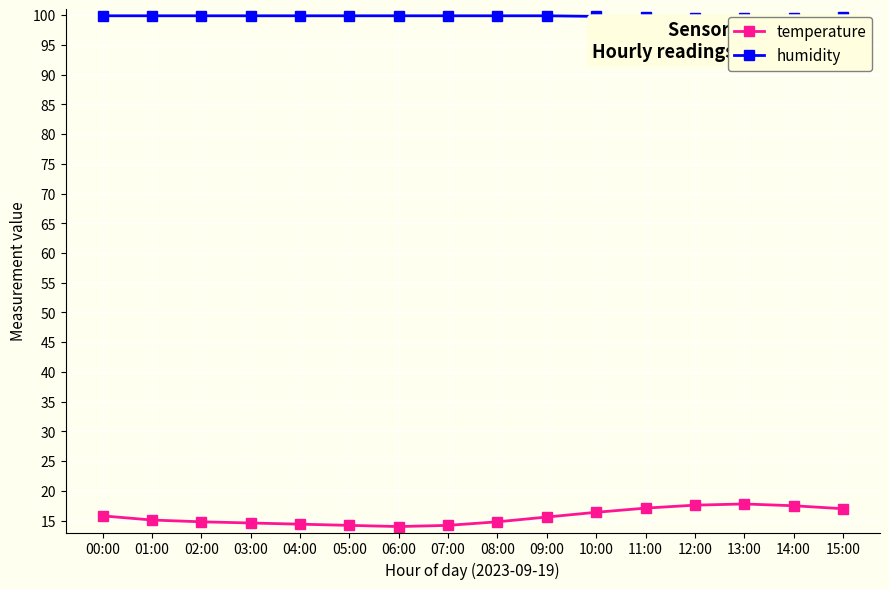

The value of humidity at 09:00 is 44.4. True or false?

False